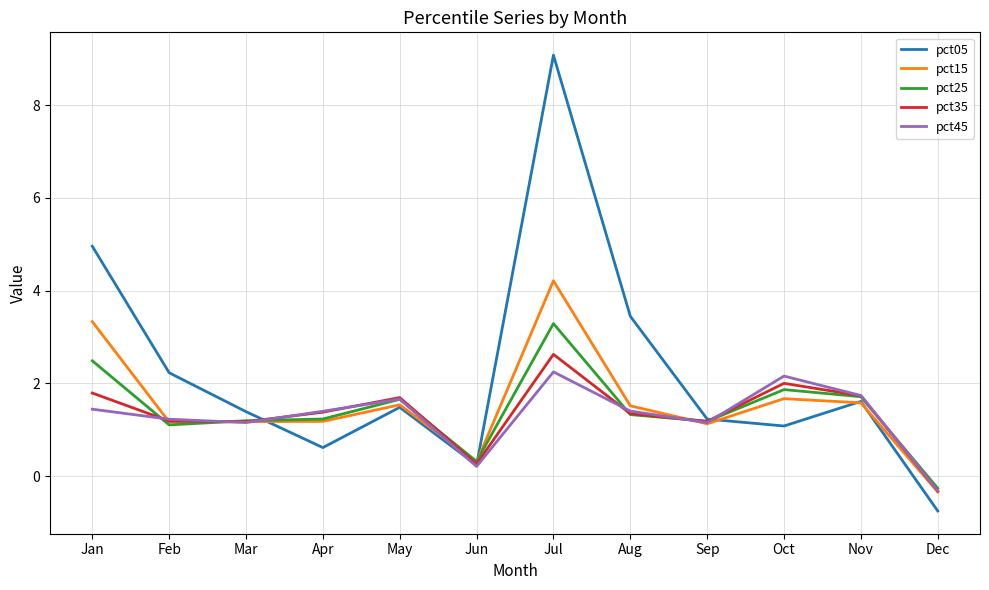

Which series has the largest range (max minus min)?

pct05